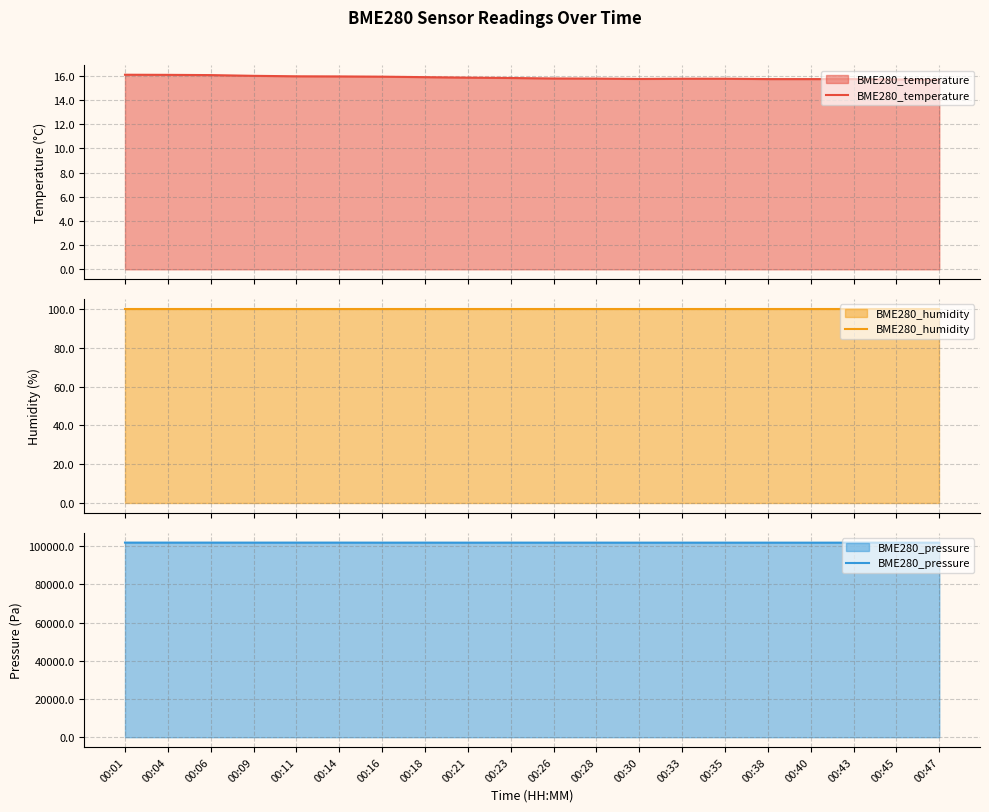

The value of BME280_humidity at 00:06 is 100.0. True or false?

True